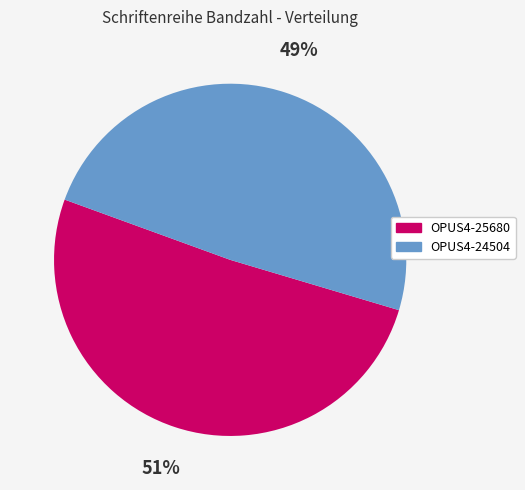

What percentage is the OPUS4-25680 slice, to the nearest percent?

51%